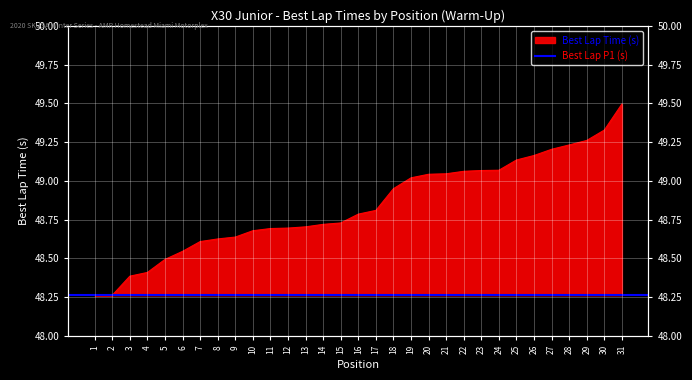

List the labels in order of value, smallest first.

1, 2, 3, 4, 5, 6, 7, 8, 9, 10, 11, 12, 13, 14, 15, 16, 17, 18, 19, 20, 21, 22, 23, 24, 25, 26, 27, 28, 29, 30, 31